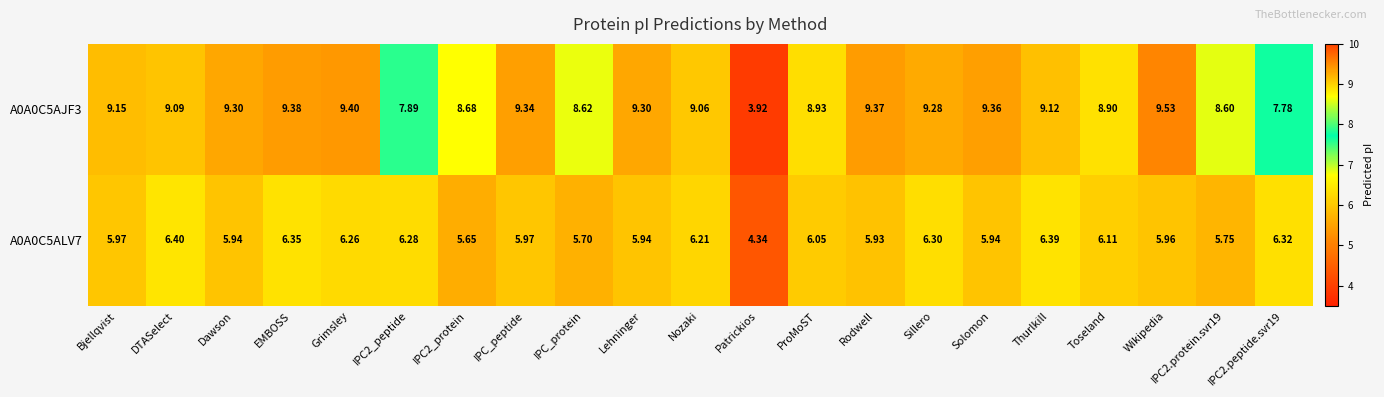

What is the spread (max minus min) of values at Bjellqvist?

3.2